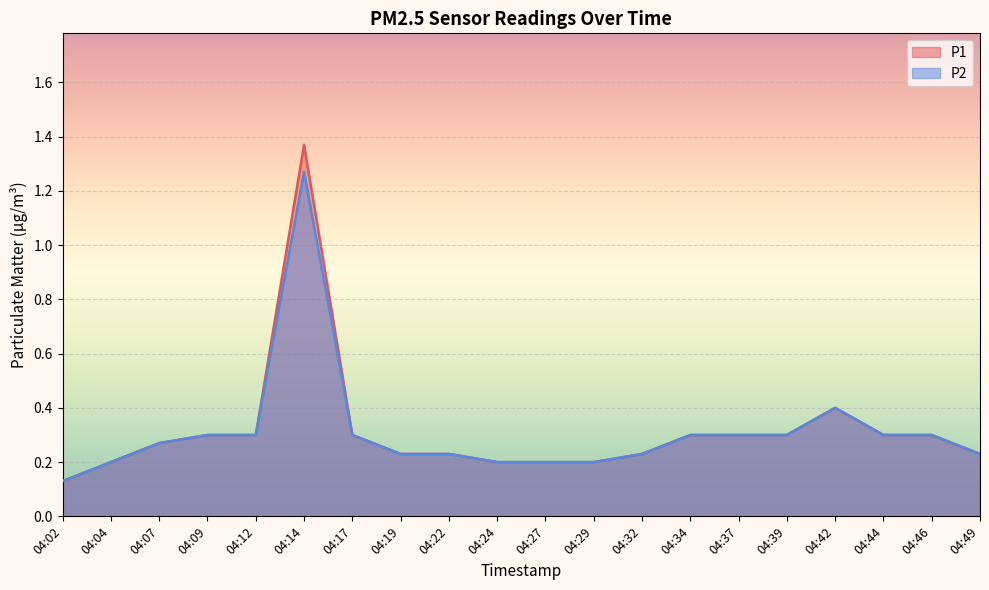

What is the minimum value shown in the chart?

0.1